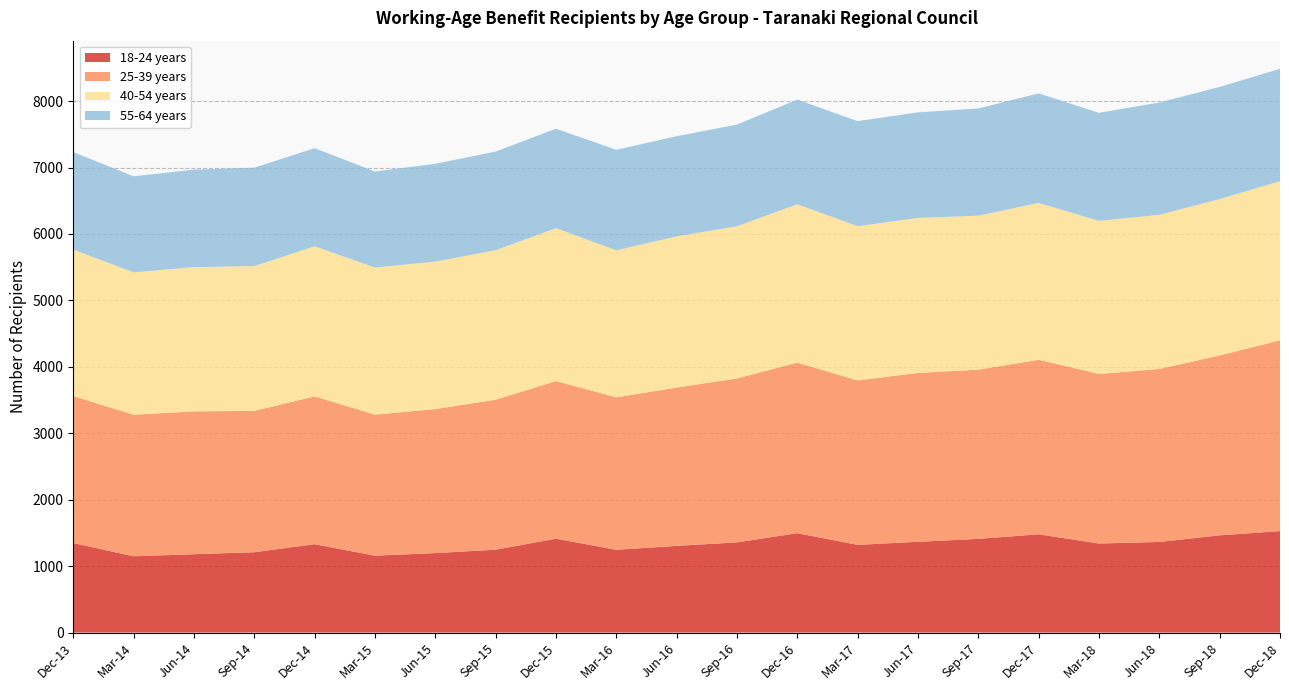

Reading left to right, list all the values displayed in this chart.

18-24 years: Dec-13=1347	Mar-14=1148	Jun-14=1179	Sep-14=1209	Dec-14=1330	Mar-15=1157	Jun-15=1196	Sep-15=1247	Dec-15=1413	Mar-16=1246	Jun-16=1305	Sep-16=1357	Dec-16=1496	Mar-17=1320	Jun-17=1366	Sep-17=1410	Dec-17=1479	Mar-18=1340	Jun-18=1364	Sep-18=1463	Dec-18=1527
25-39 years: Dec-13=2212	Mar-14=2131	Jun-14=2150	Sep-14=2128	Dec-14=2225	Mar-15=2123	Jun-15=2168	Sep-15=2258	Dec-15=2372	Mar-16=2295	Jun-16=2383	Sep-16=2468	Dec-16=2567	Mar-17=2475	Jun-17=2542	Sep-17=2547	Dec-17=2627	Mar-18=2553	Jun-18=2604	Sep-18=2708	Dec-18=2872
40-54 years: Dec-13=2205	Mar-14=2143	Jun-14=2172	Sep-14=2179	Dec-14=2259	Mar-15=2214	Jun-15=2220	Sep-15=2250	Dec-15=2302	Mar-16=2212	Jun-16=2276	Sep-16=2290	Dec-16=2384	Mar-17=2322	Jun-17=2333	Sep-17=2318	Dec-17=2361	Mar-18=2304	Jun-18=2320	Sep-18=2354	Dec-18=2395
55-64 years: Dec-13=1468	Mar-14=1446	Jun-14=1467	Sep-14=1481	Dec-14=1477	Mar-15=1446	Jun-15=1472	Sep-15=1485	Dec-15=1497	Mar-16=1513	Jun-16=1507	Sep-16=1531	Dec-16=1575	Mar-17=1581	Jun-17=1589	Sep-17=1614	Dec-17=1649	Mar-18=1626	Jun-18=1690	Sep-18=1688	Dec-18=1691